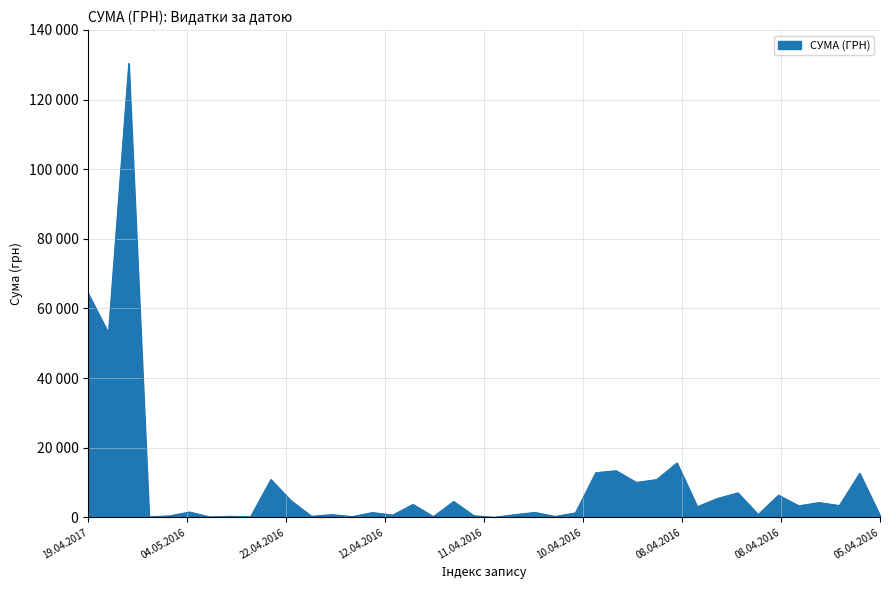

Does the chart display data point markers on the line(s)?

No